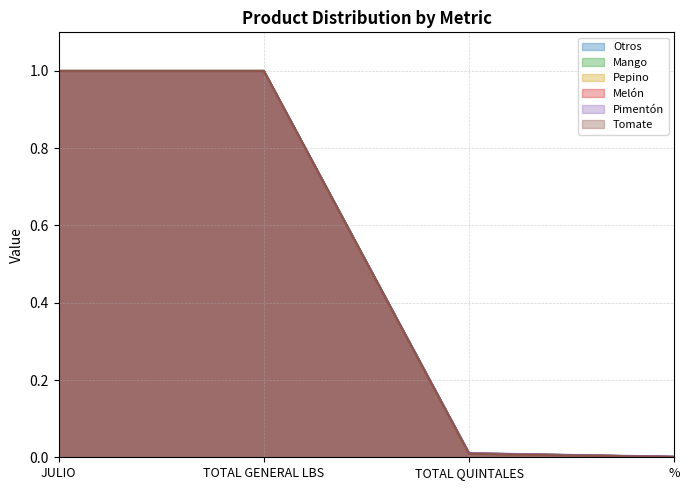

At which label does Otros reach its peak?

JULIO